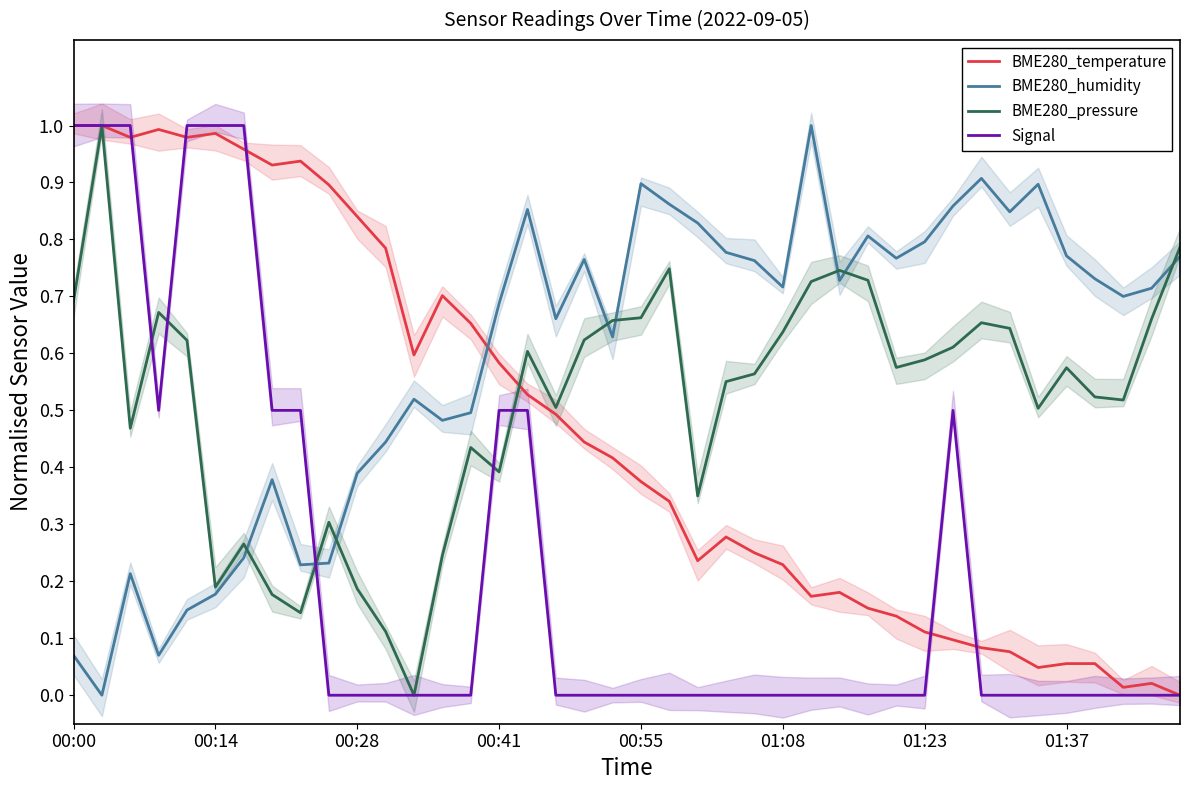

How many times do BME280_temperature and BME280_humidity cross each other?

1